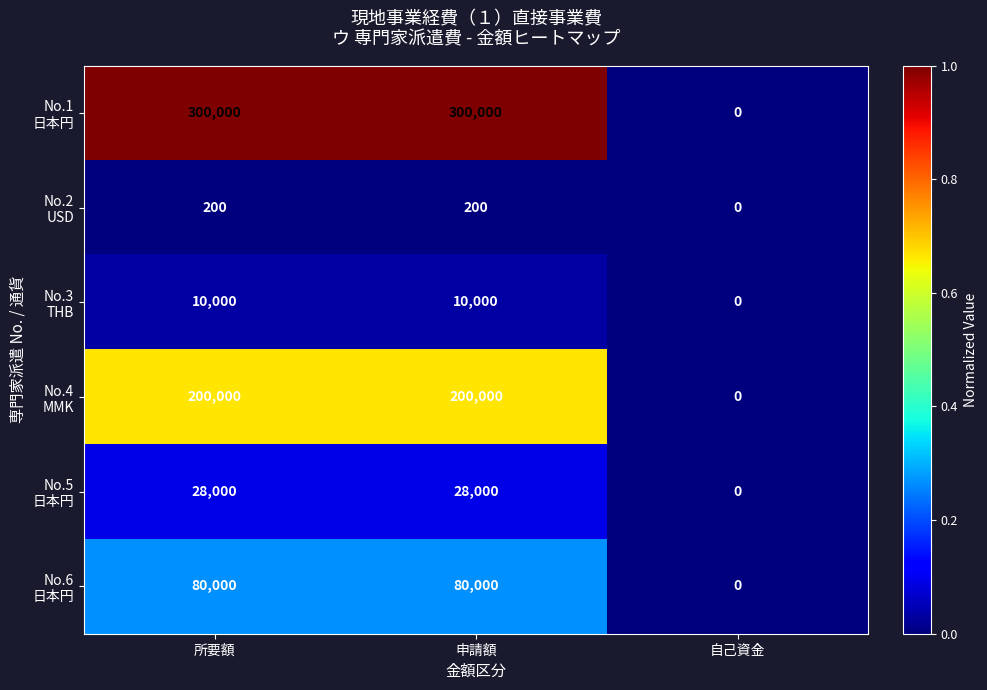

How many distinct data groups are displayed?

6